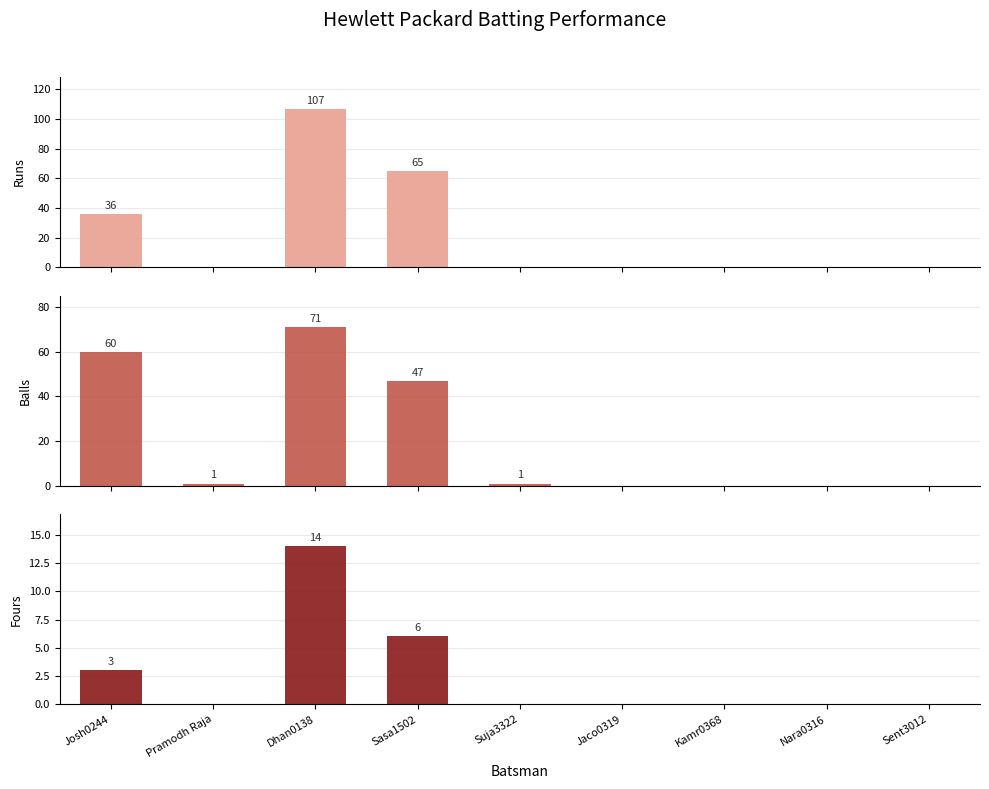

Reading left to right, what are all the values shown in this chart?

Runs: Josh0244=36	Pramodh Raja=0	Dhan0138=107	Sasa1502=65	Suja3322=0	Jaco0319=0	Kamr0368=0	Nara0316=0	Sent3012=0
Balls: Josh0244=60	Pramodh Raja=1	Dhan0138=71	Sasa1502=47	Suja3322=1	Jaco0319=0	Kamr0368=0	Nara0316=0	Sent3012=0
Fours: Josh0244=3	Pramodh Raja=0	Dhan0138=14	Sasa1502=6	Suja3322=0	Jaco0319=0	Kamr0368=0	Nara0316=0	Sent3012=0